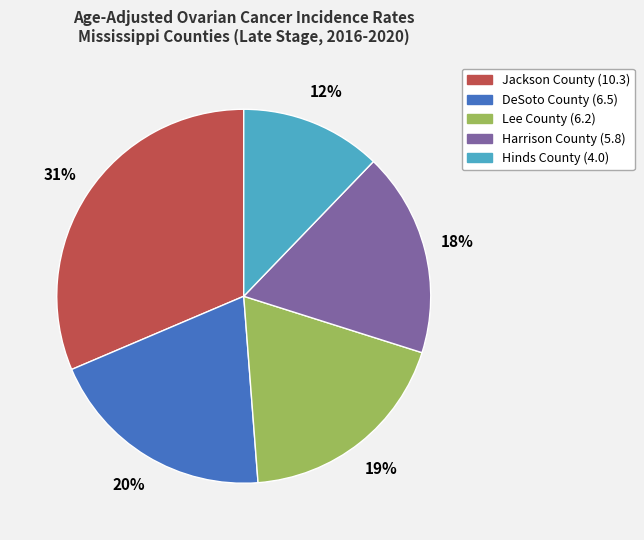

Combined, do Jackson County and DeSoto County account for over 50%?

Yes